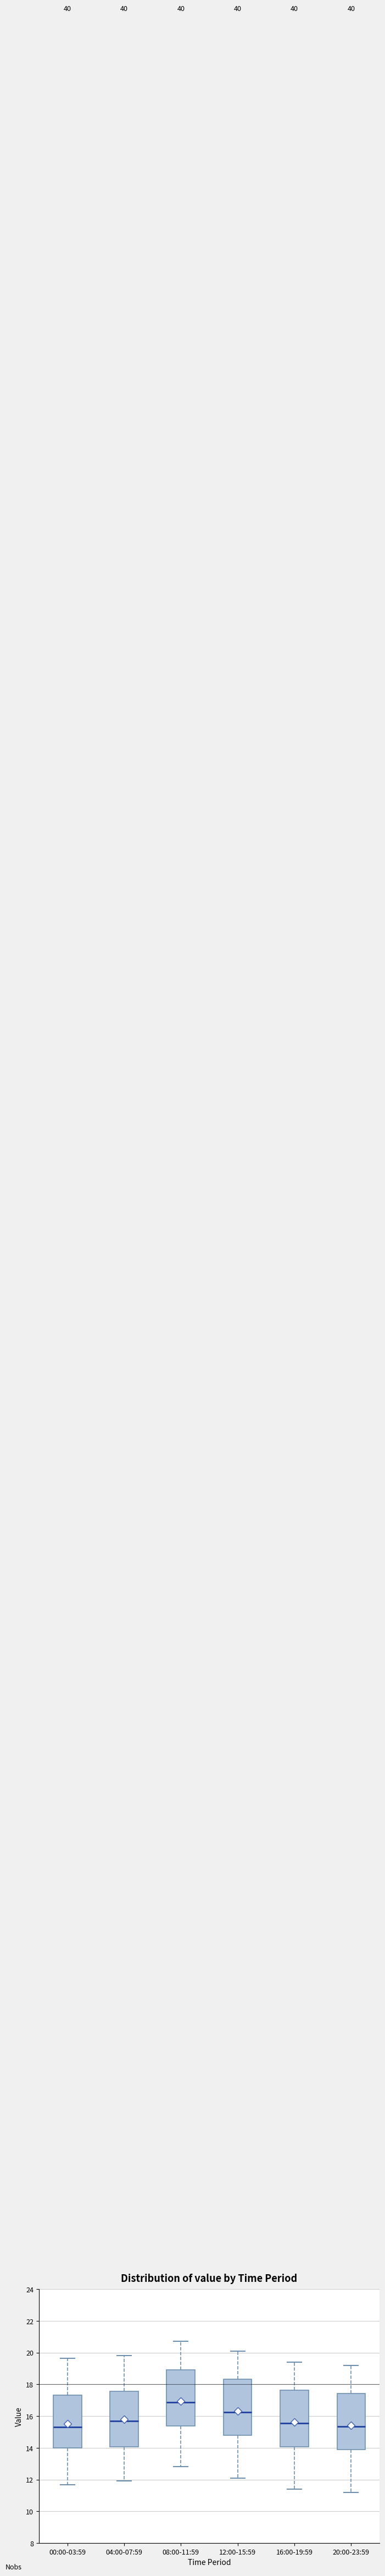

Where is the upper edge of the box for 16:00-19:59 on the y-axis? The values are not printed on the chart, so give them approximately, as read against the axis.

17.6